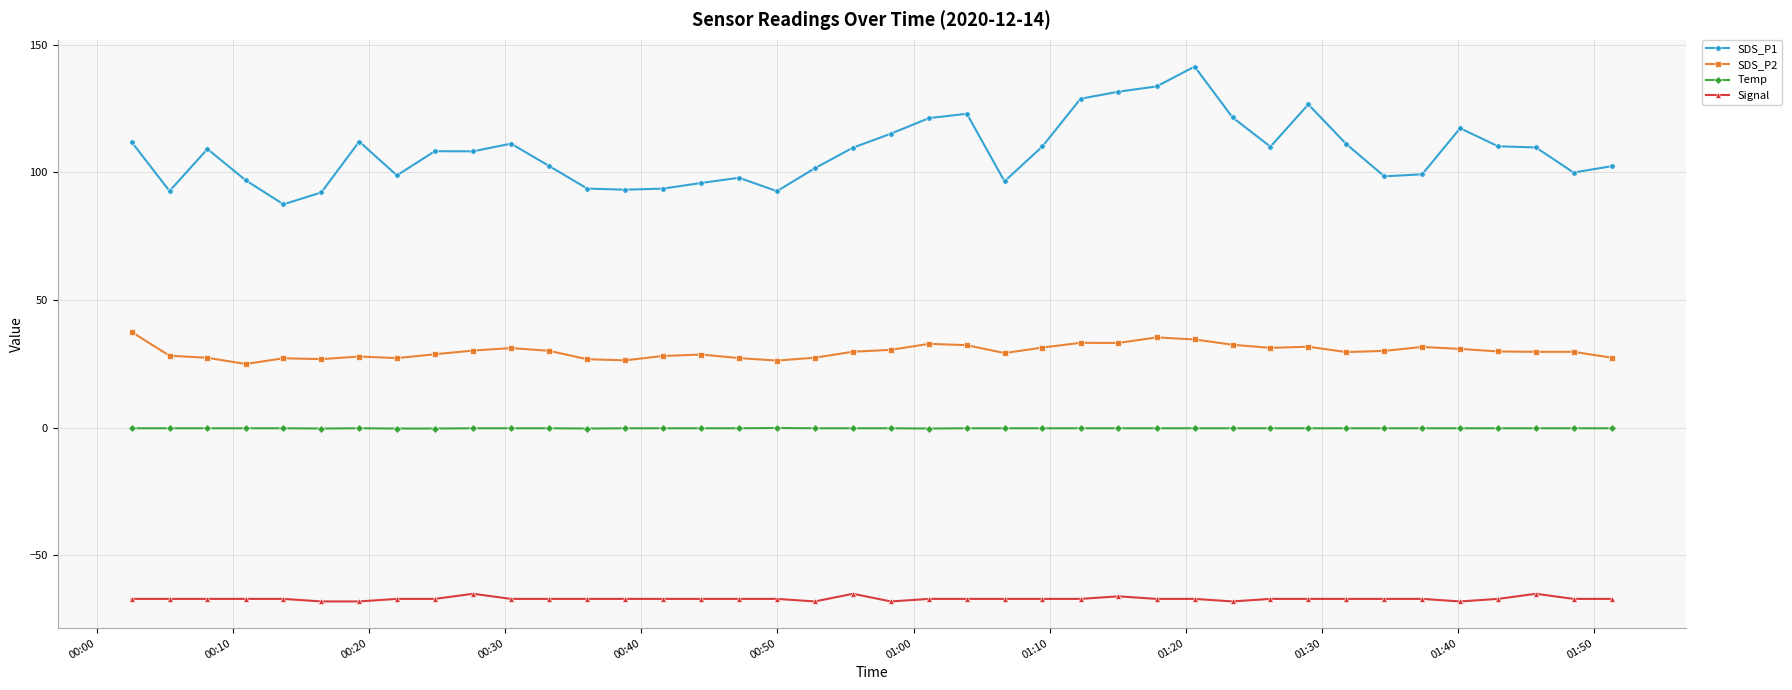

Rank the series by their maximum value, from lowest to highest.

Signal, Temp, SDS_P2, SDS_P1